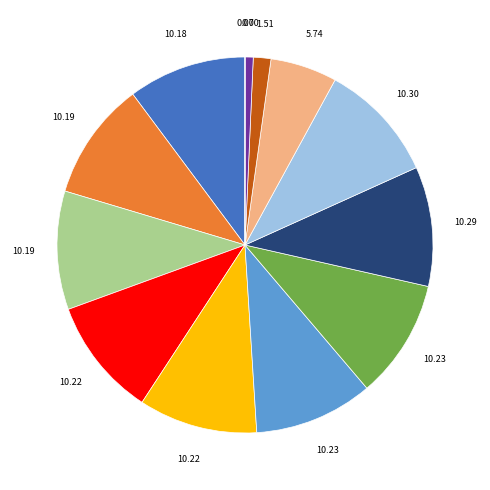

Is there a majority slice in this chart?

No